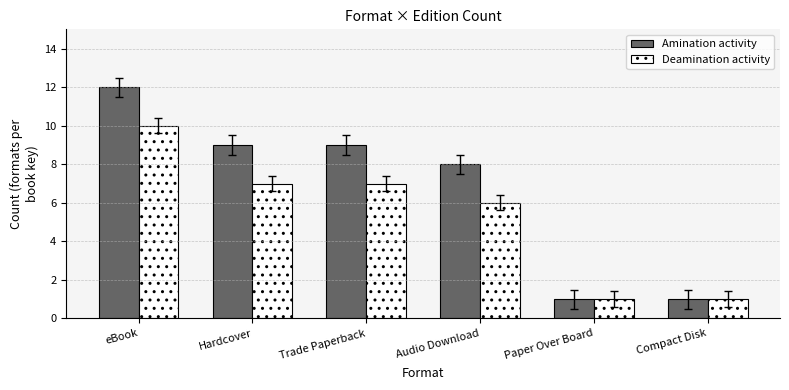

Rank the series by their maximum value, from highest to lowest.

Amination activity, Deamination activity